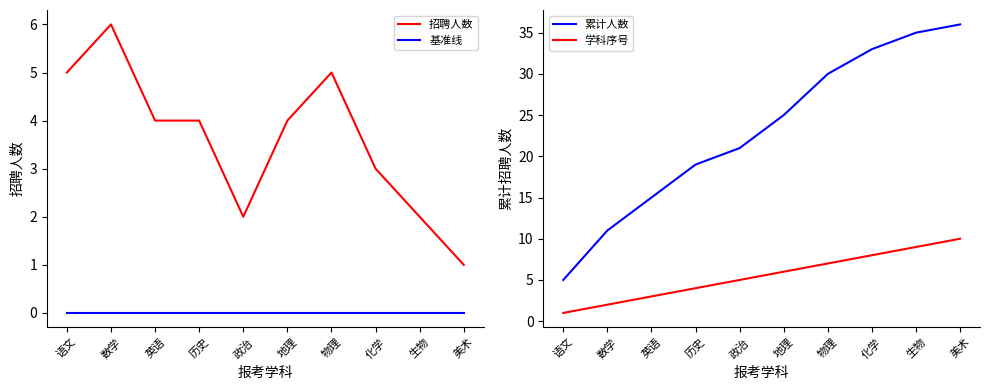

True or false: 学科序号 and 基准线 cross at least once.

False